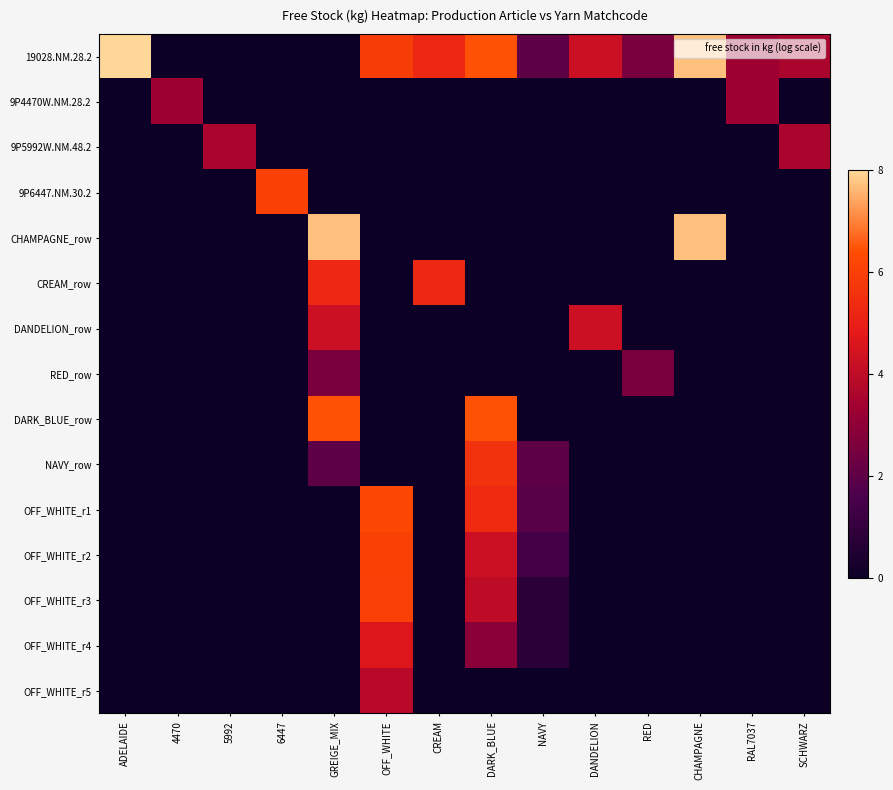

At how many categories does at least one series exceed 7?

3